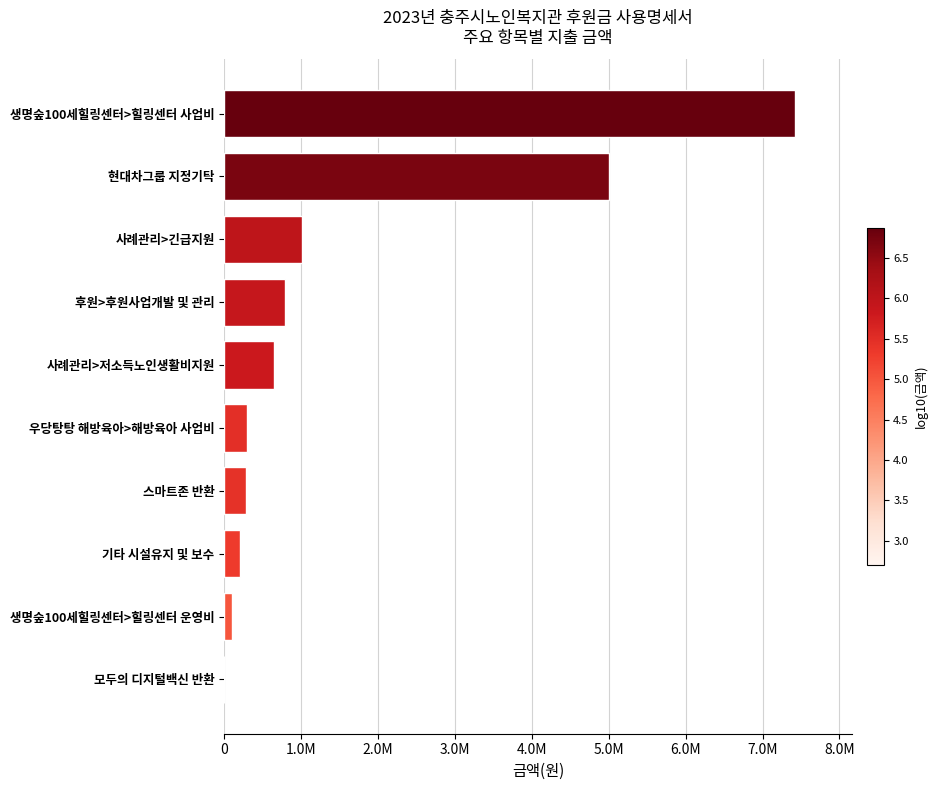

Are the bars horizontal?

Yes